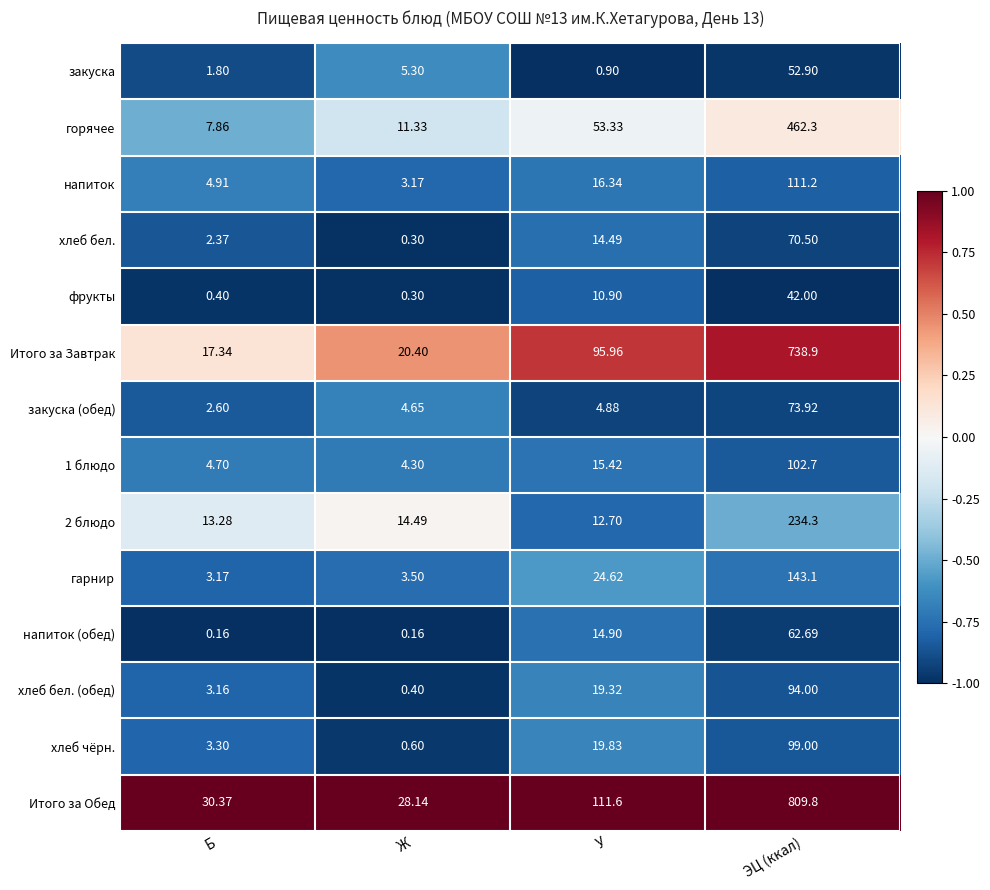

Which series changed the most between Б and ЭЦ (ккал)?

Итого за Обед